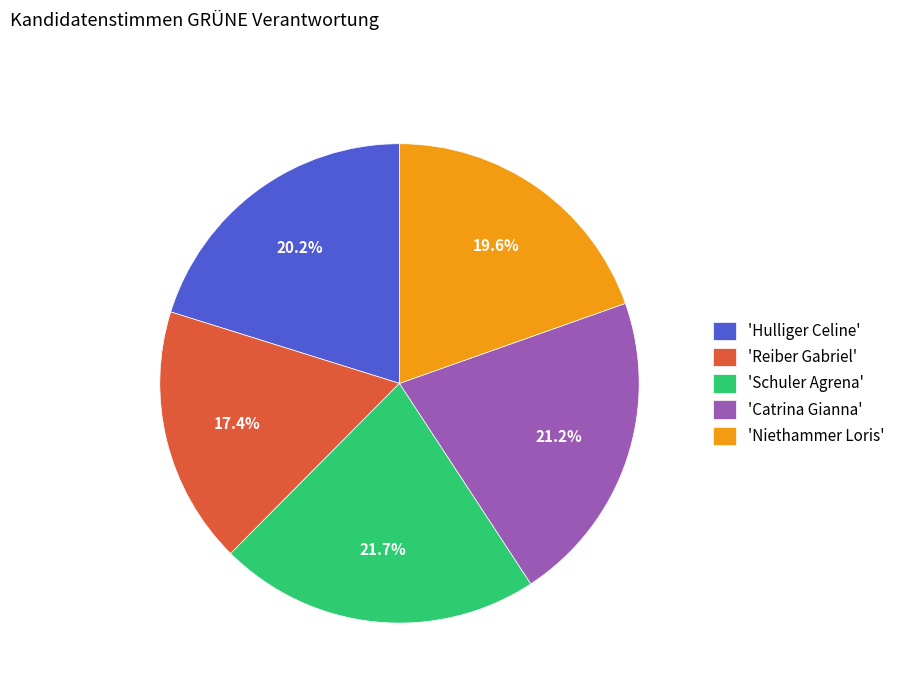

Between 'Reiber Gabriel' and 'Schuler Agrena', which is larger?

'Schuler Agrena'